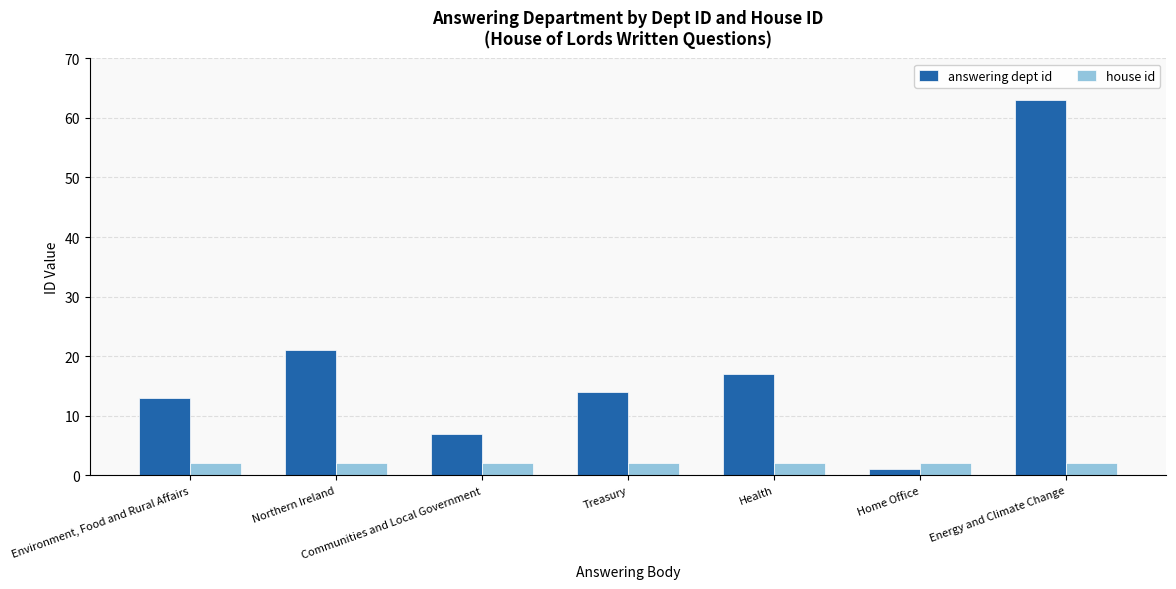

At which category is the sum across all series the highest?

Energy and Climate Change